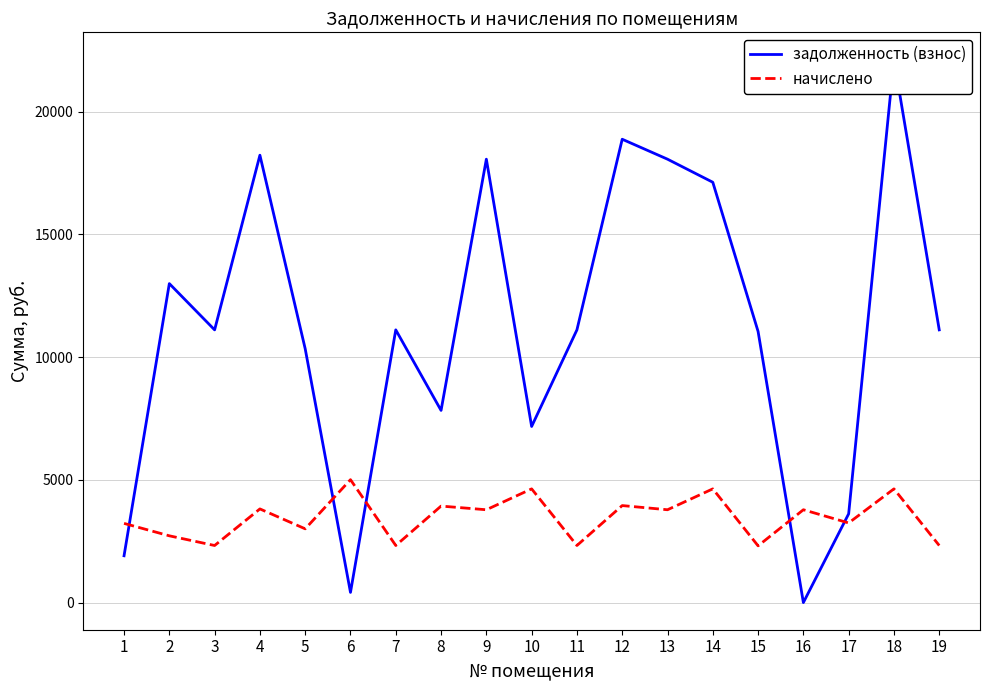

At 3, list the series in order from smallest to largest.

начислено, задолженность (взнос)